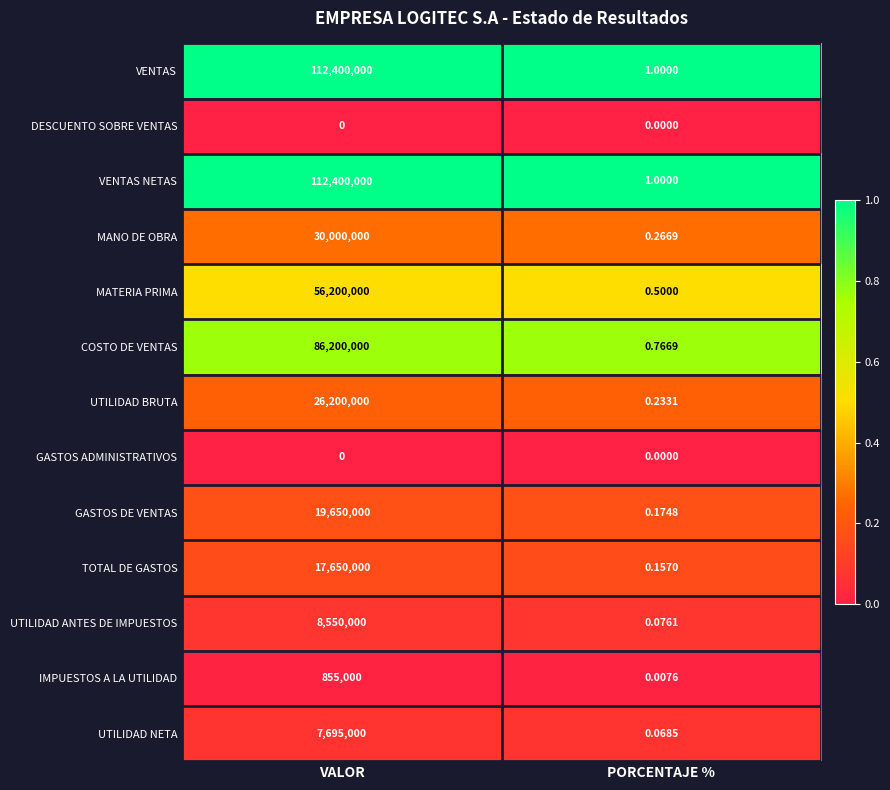

At which category is the sum across all series the highest?

VALOR